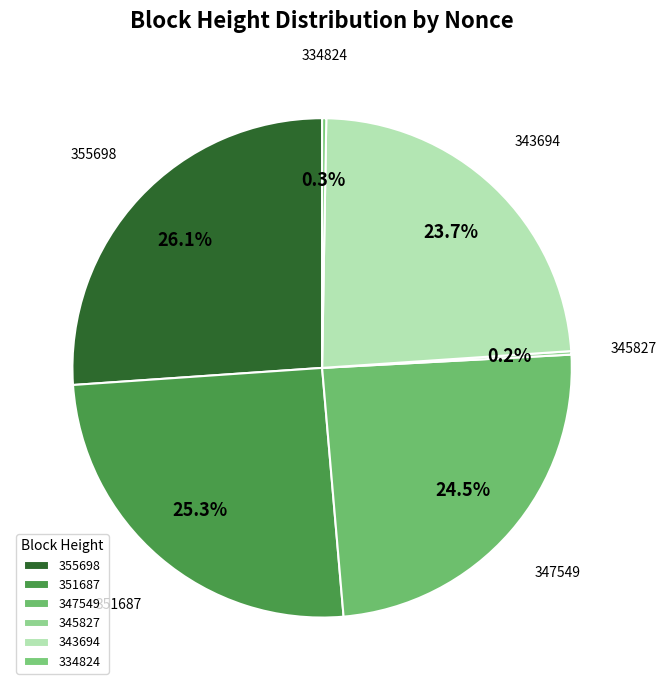

What percentage do 351687 and 343694 together represent?

48.9%